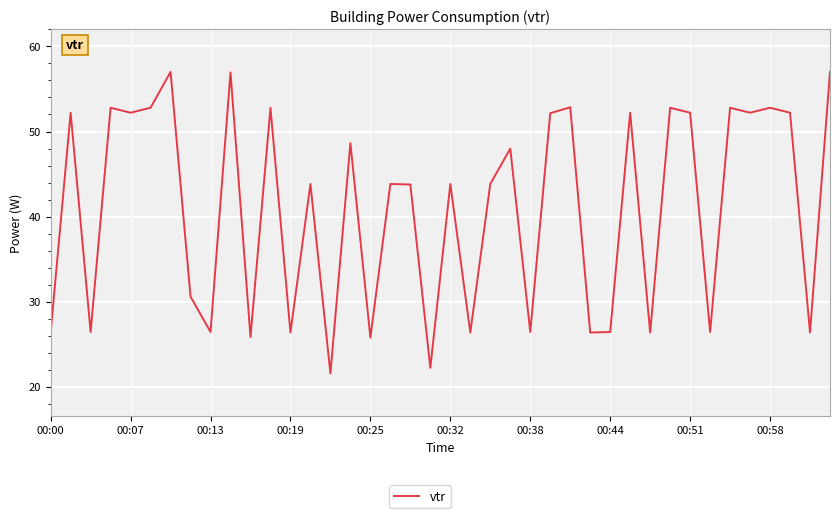

What is the minimum value shown in the chart?

21.6